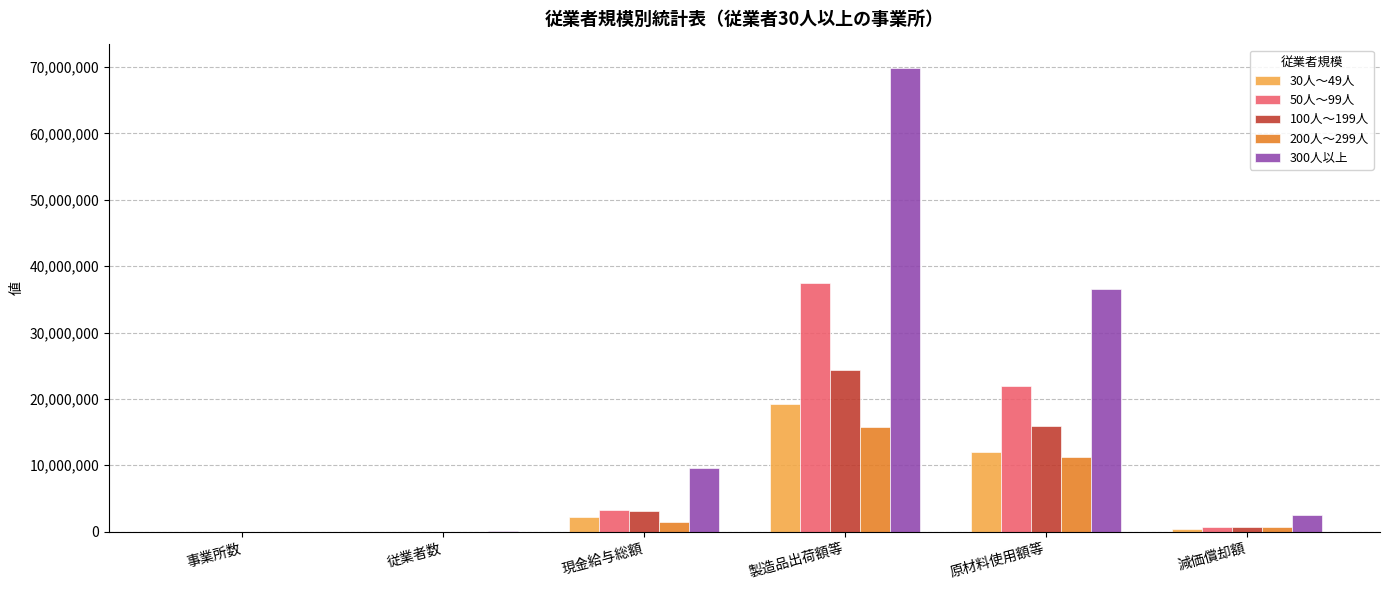

At which category is the sum across all series the highest?

製造品出荷額等